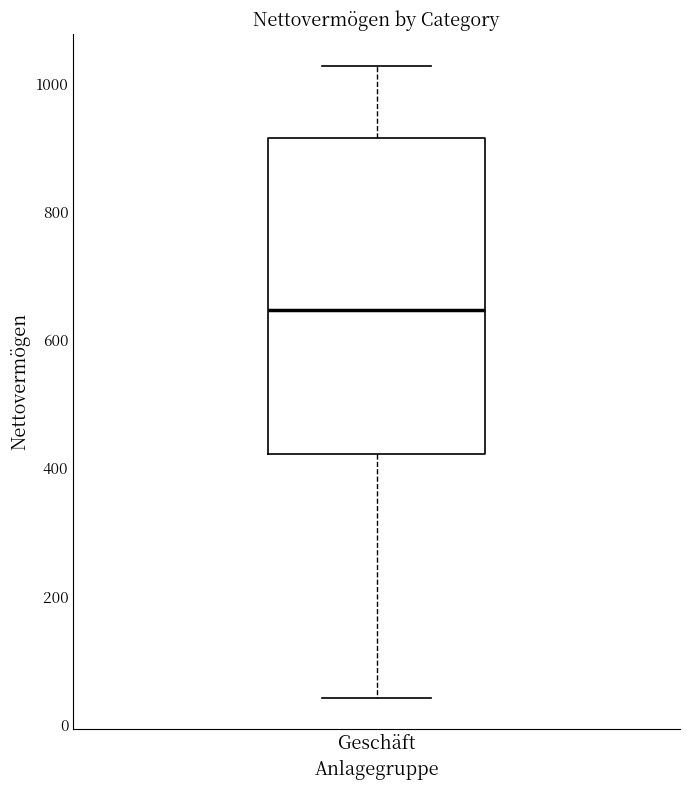

Read this box plot against the y-axis: the position of the median line, the range covered by the box, and the ends of both whiskers. The values are not printed on the chart, so give them approximately, as read against the axis.

median 640, box 420 to 920, whiskers 40 to 1020